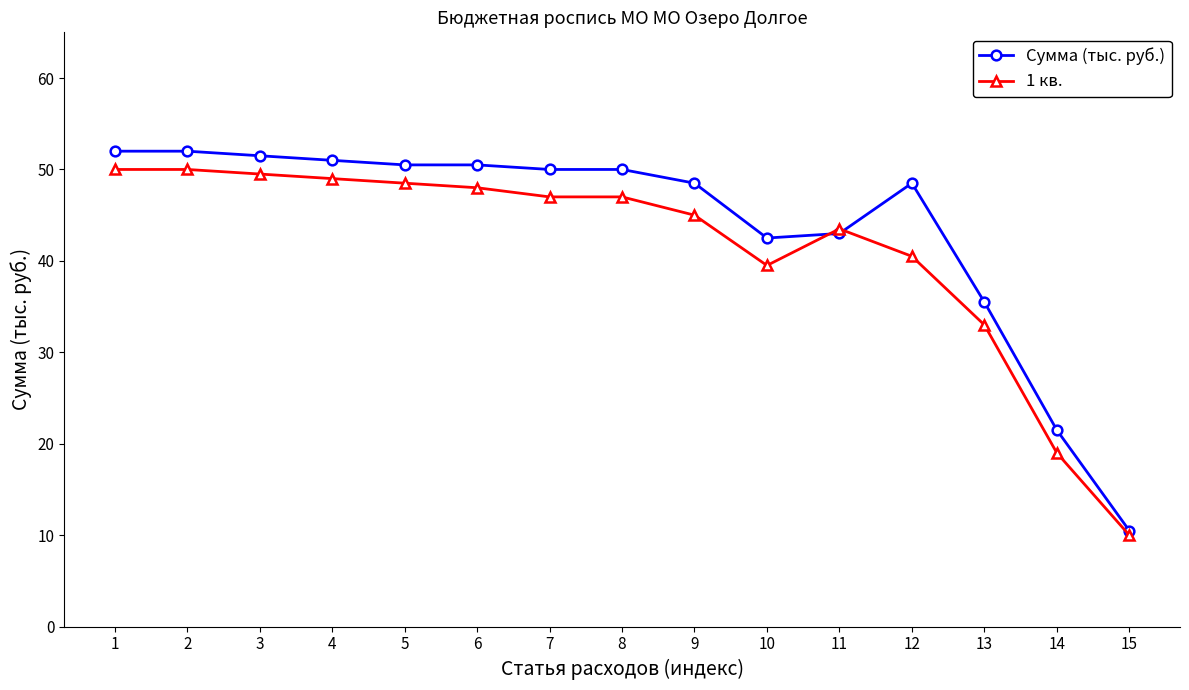

What is the maximum value for 1 кв.?

50.0